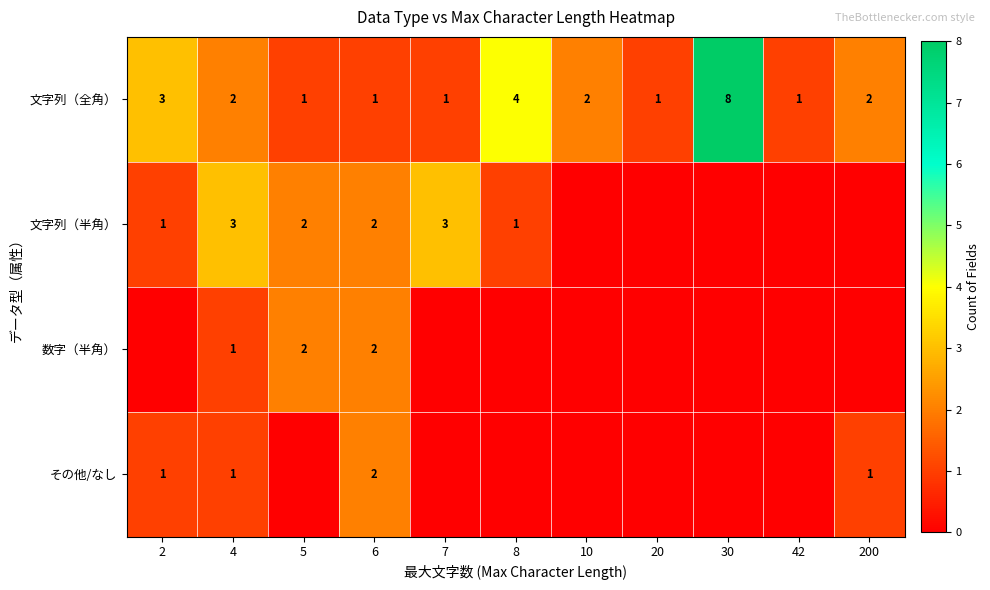

What is the difference between the maximum and second lowest values in the 文字列（全角） series?

7